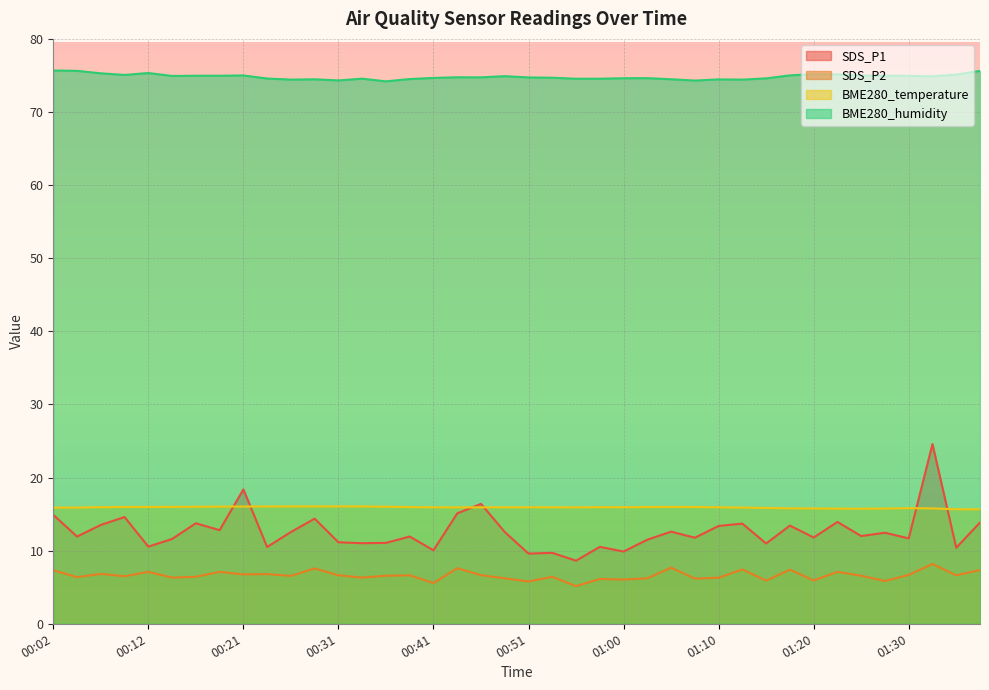

Rank the series at 00:04 from highest to lowest value.

BME280_humidity, BME280_temperature, SDS_P1, SDS_P2